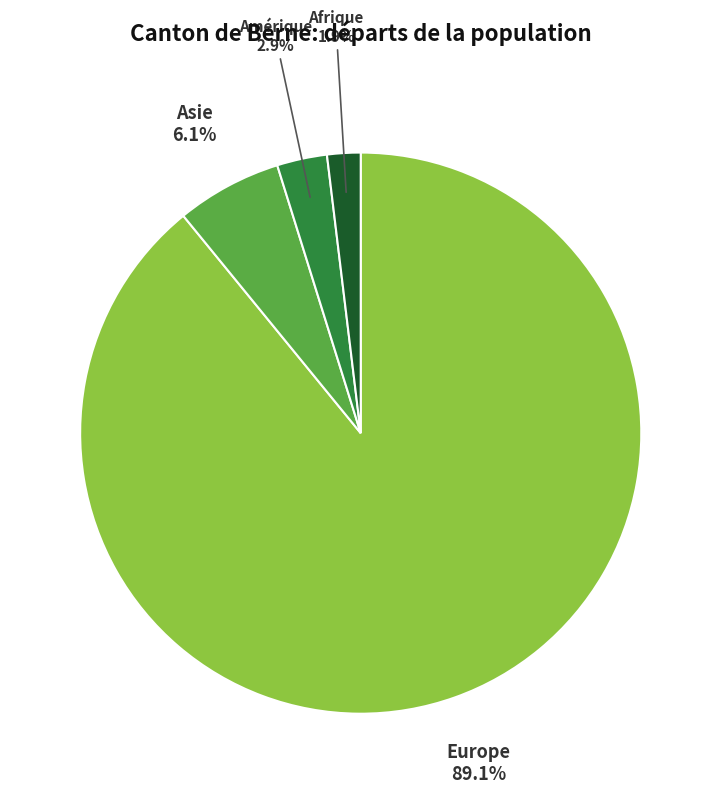

Between Europe and Asie, which is larger?

Europe